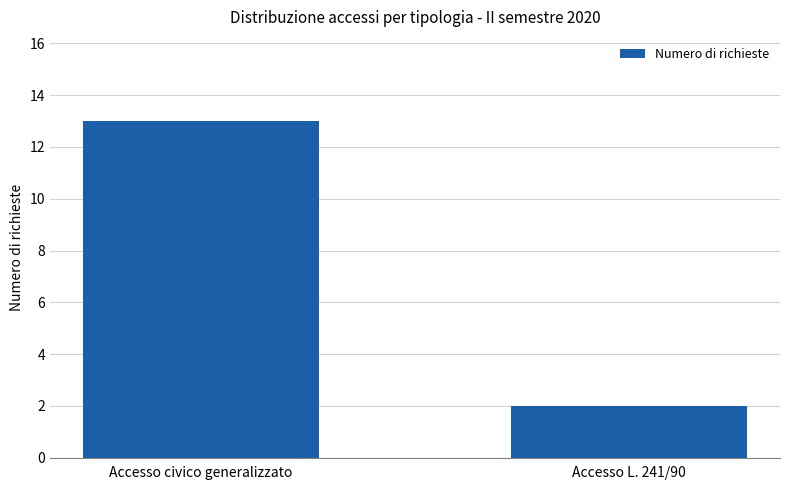

What is the ratio of the value at Accesso civico generalizzato to the value at Accesso L. 241/90?

6.5